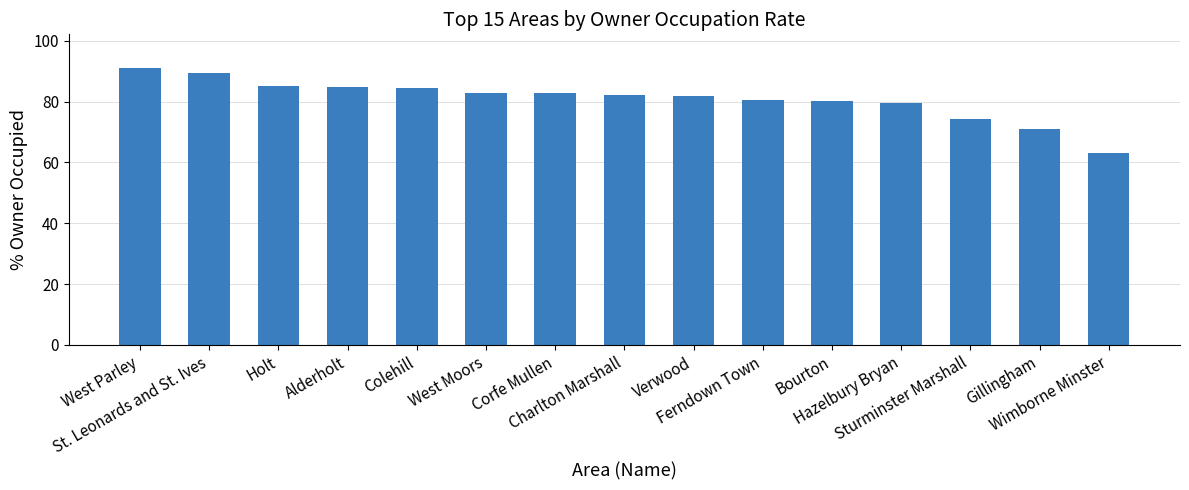

Are the bars grouped side by side (vs. stacked)?

No